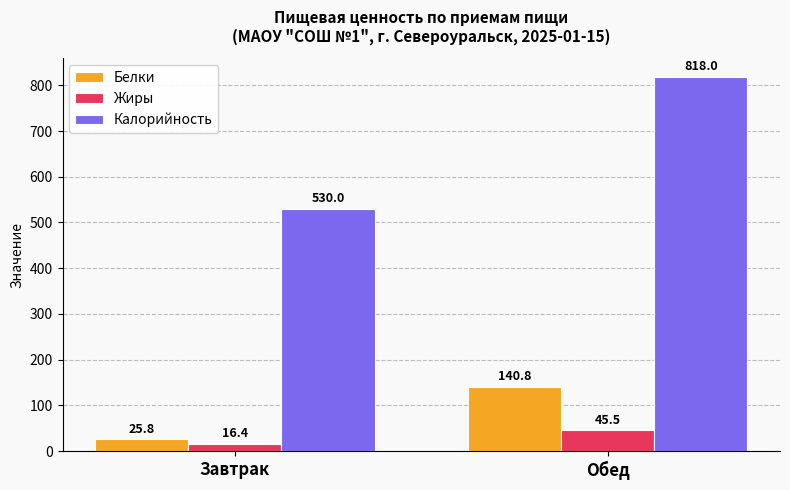

How many data points in Белки are less than 140?

1